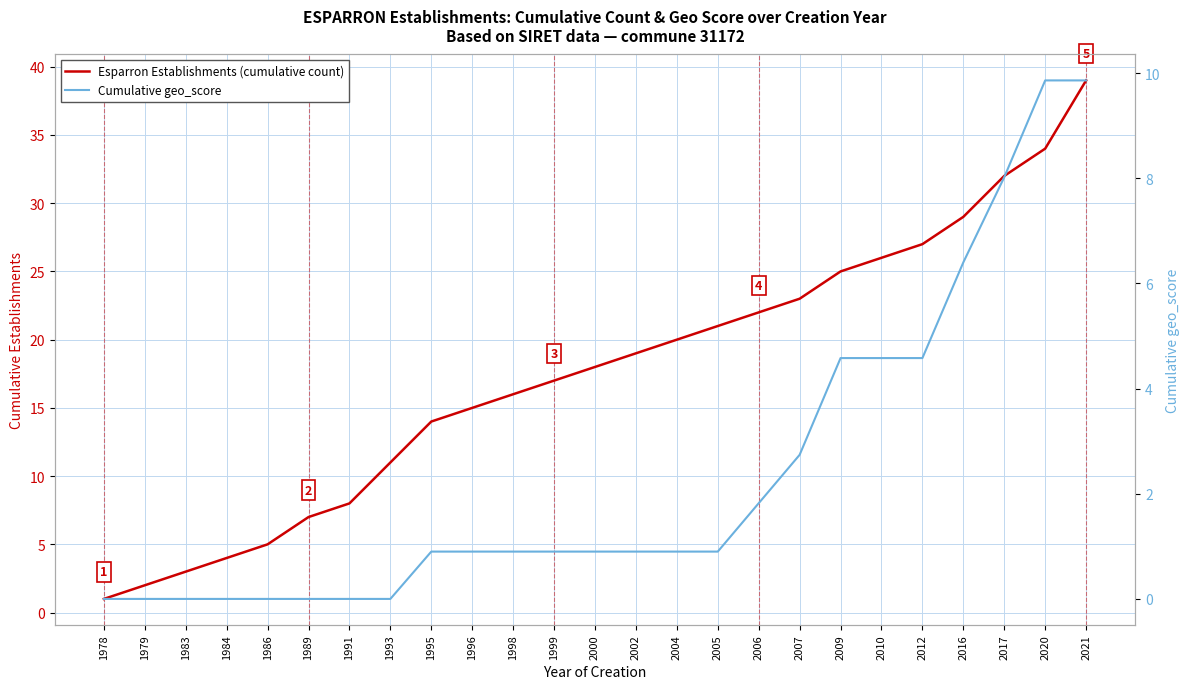

Which series has the largest range (max minus min)?

Esparron Establishments (cumulative count)